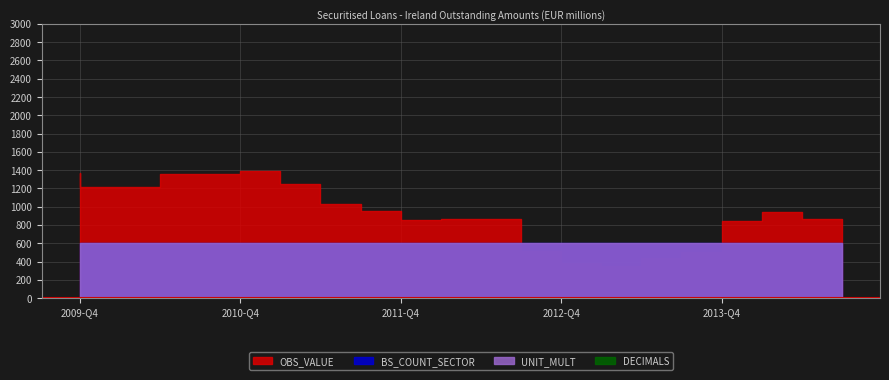

At which label does UNIT_MULT reach its minimum?

2009-Q4